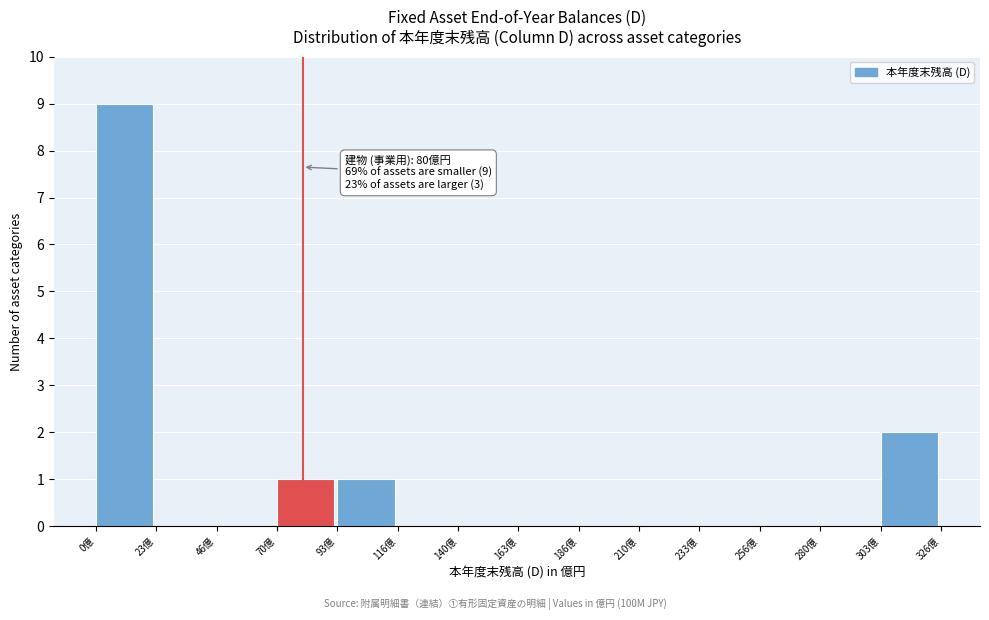

Over which range of the x-axis is the bar tallest?

0 to 25